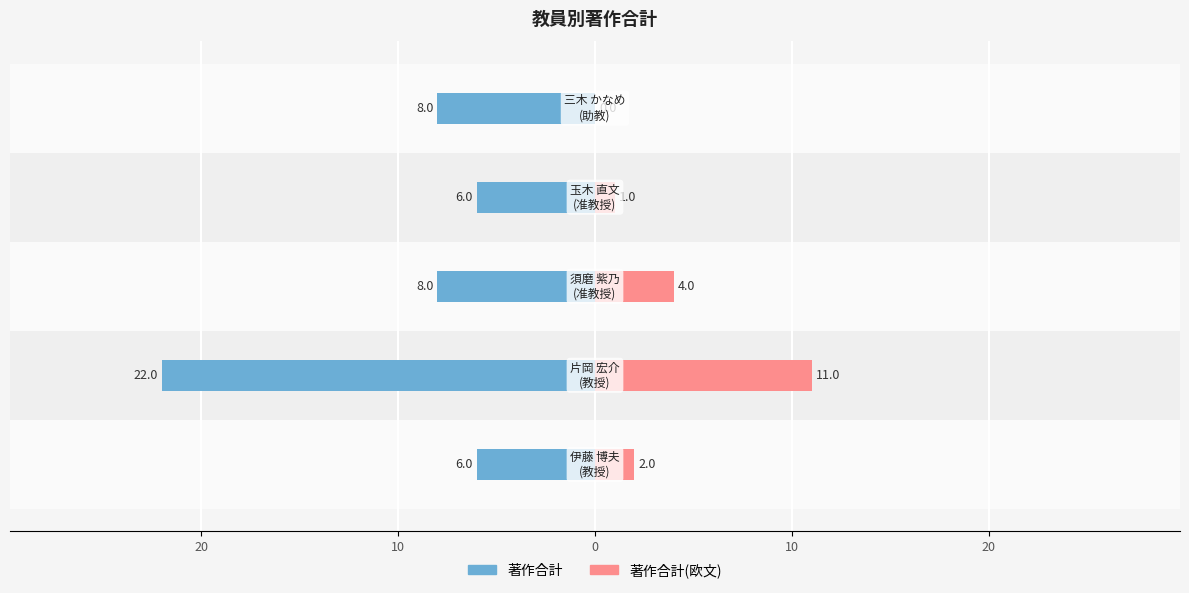

Which has a higher value, 20 or 10?

10